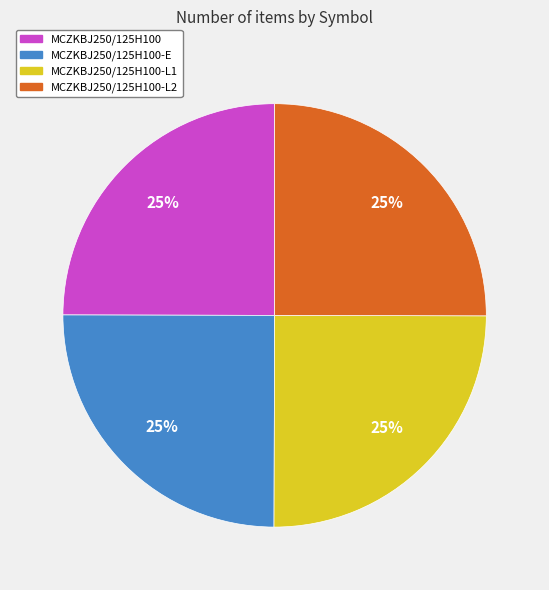

Is it true that MCZKBJ250/125H100-L2 is 11% of the pie?

False